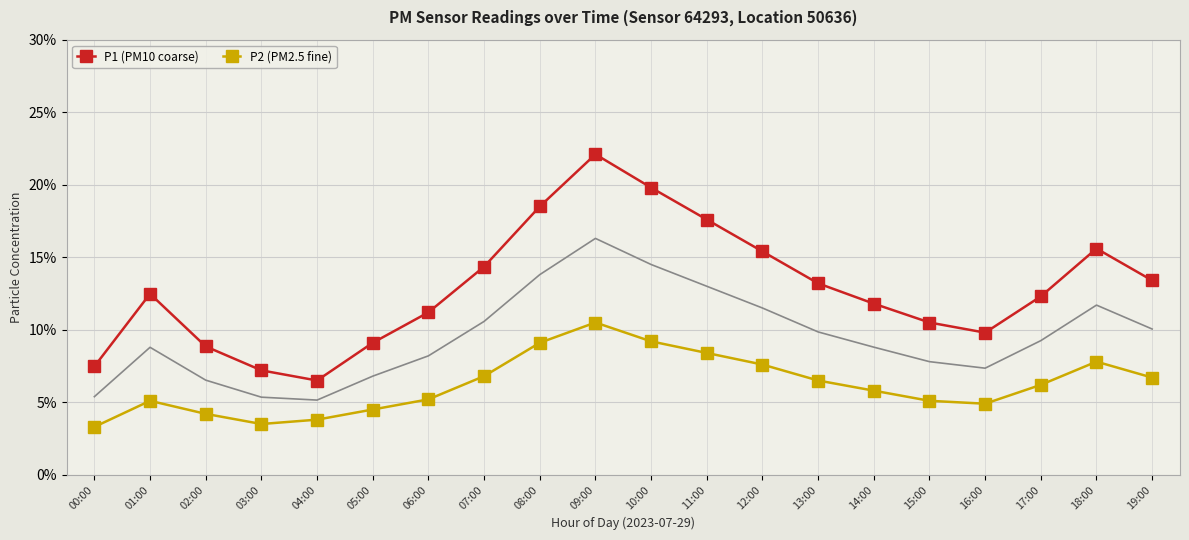

How many interior local peaks does the P1 (PM10 coarse) series have?

3